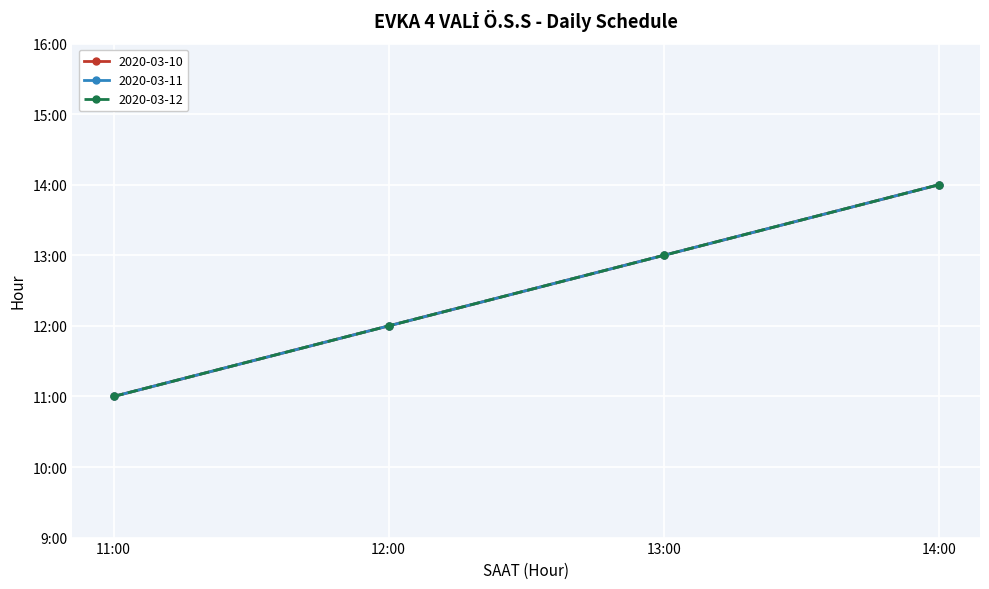

Is this an area chart (filled region under the line)?

No